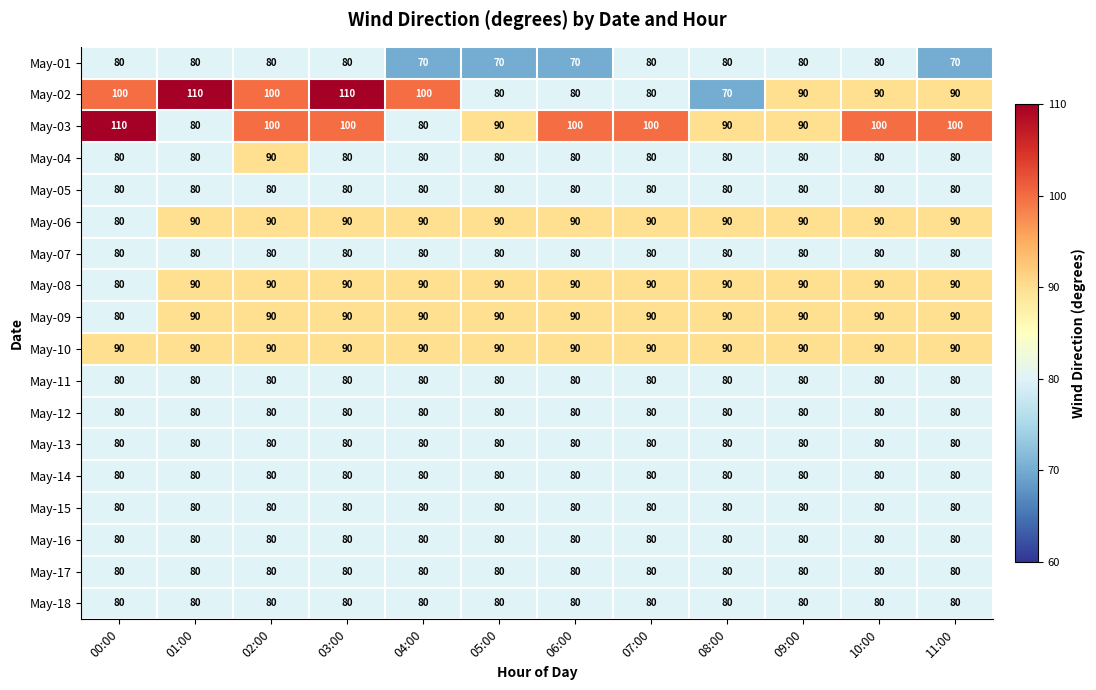

Which series has the largest total across all categories?

May-03